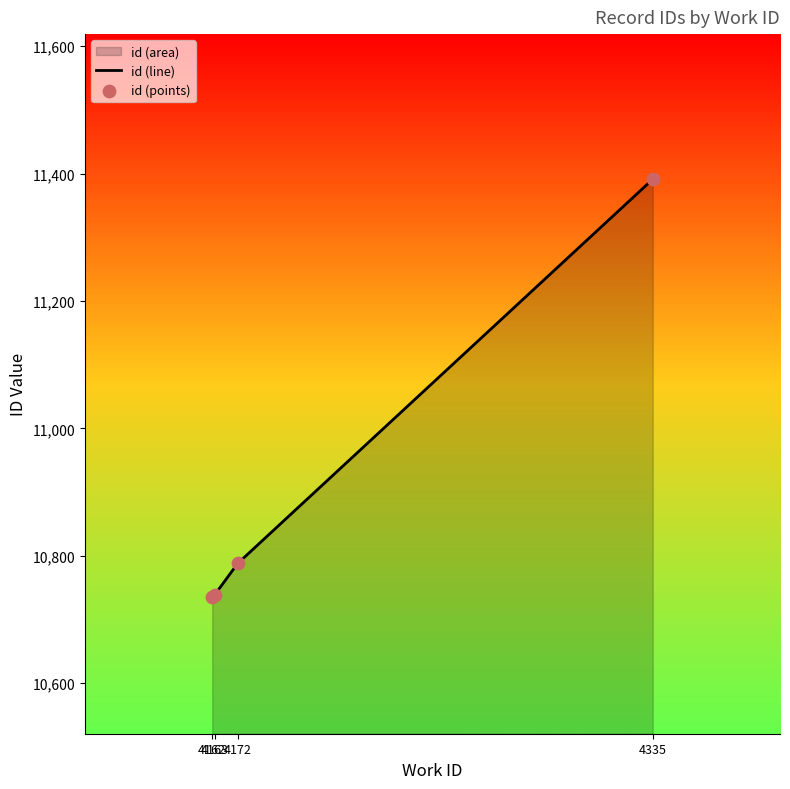

At how many categories does at least one series exceed 11275?

1